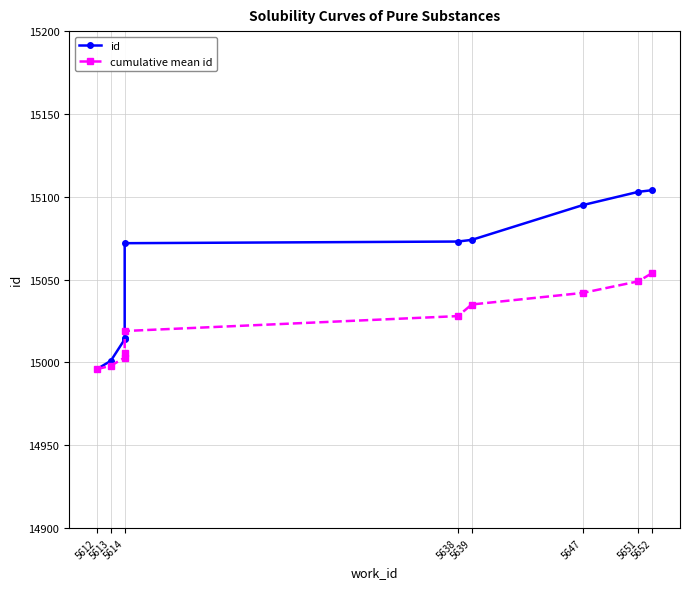

What are all the series names shown in the legend?

id, cumulative mean id